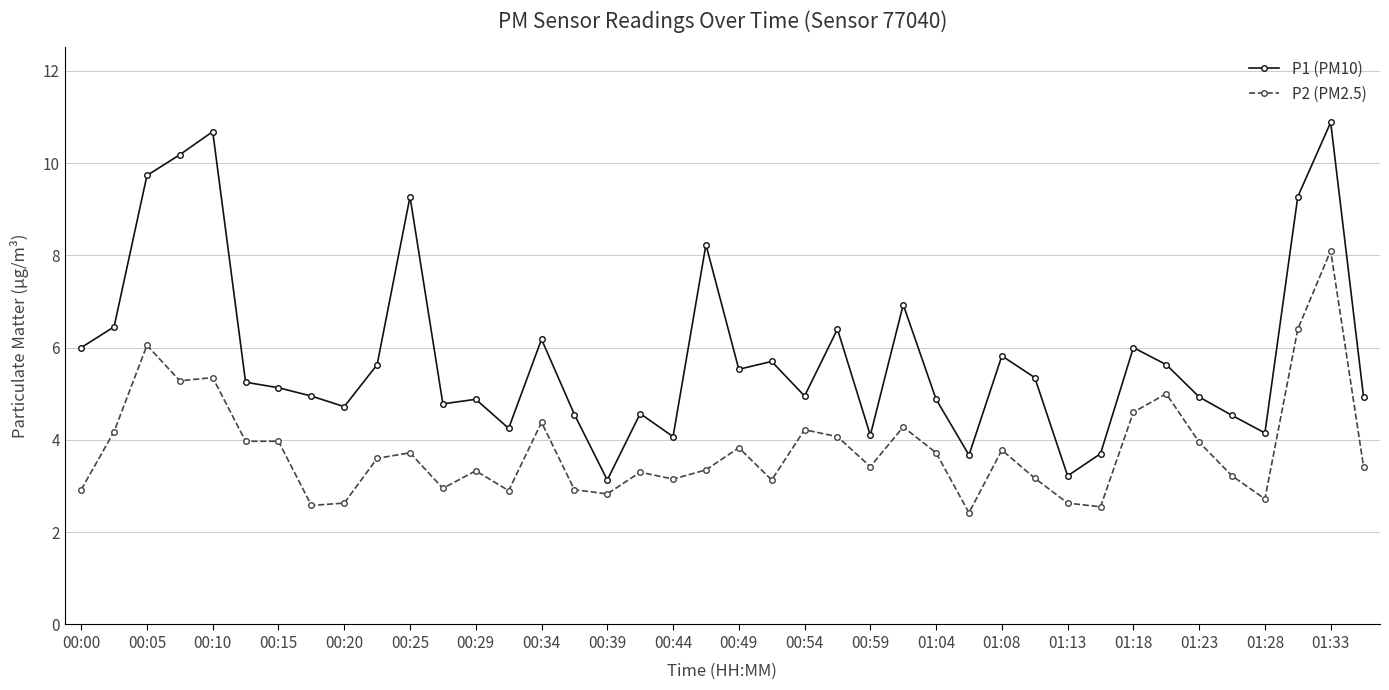

Rank the series by their average value, from lowest to highest.

P2 (PM2.5), P1 (PM10)